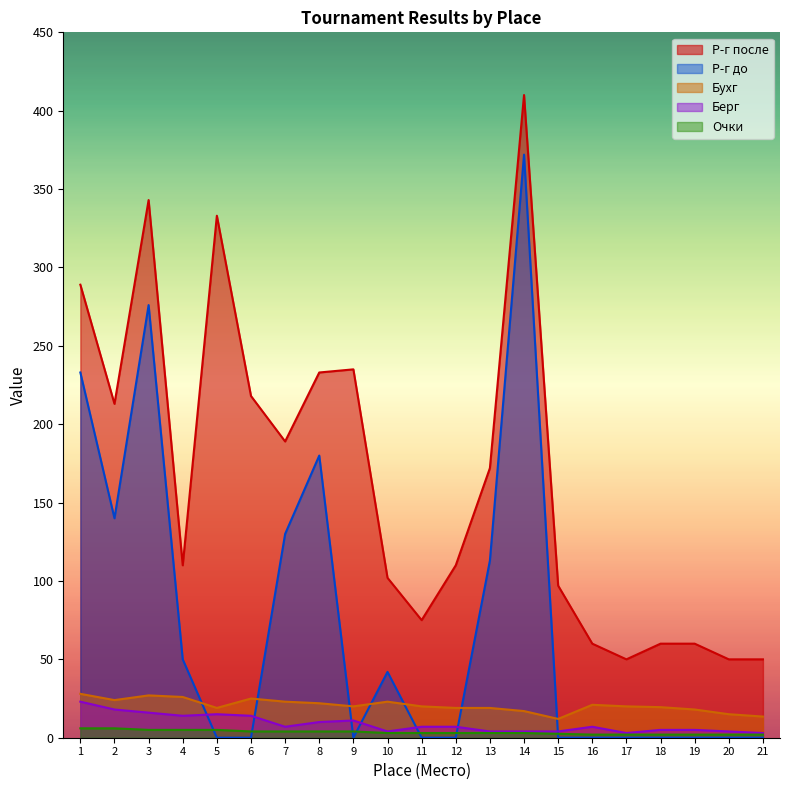

What is the difference between the highest and lowest values at 21?

50.0